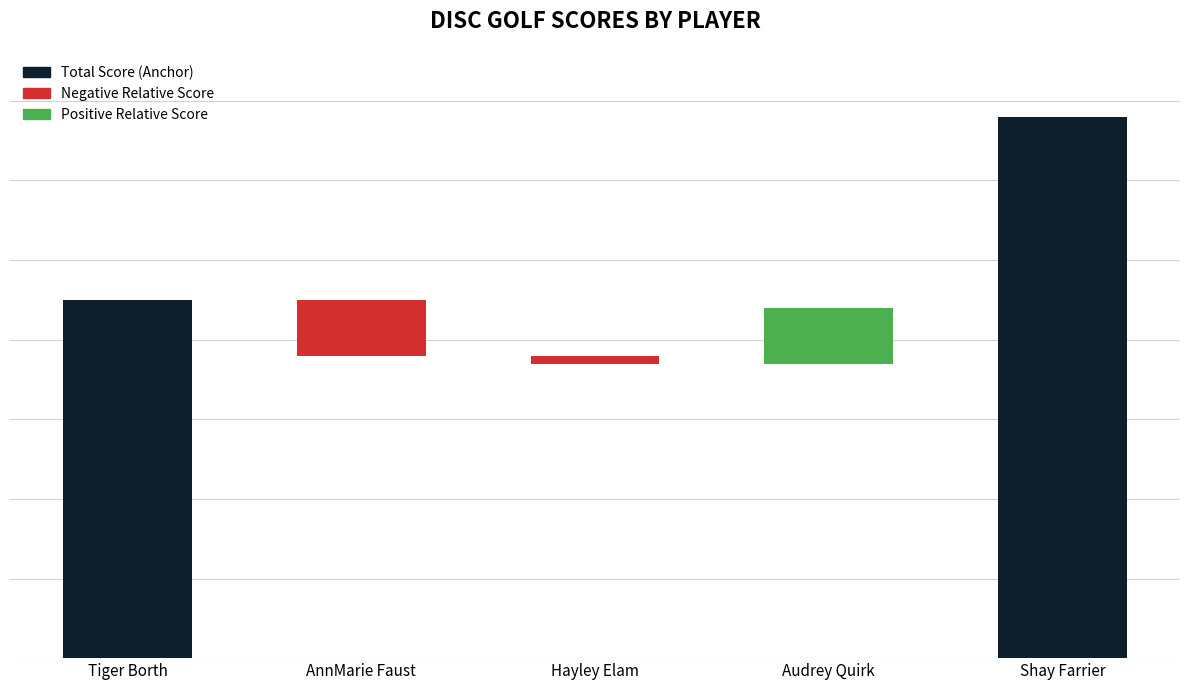

The event_relative_score series shows -1 at 2. True or false?

True